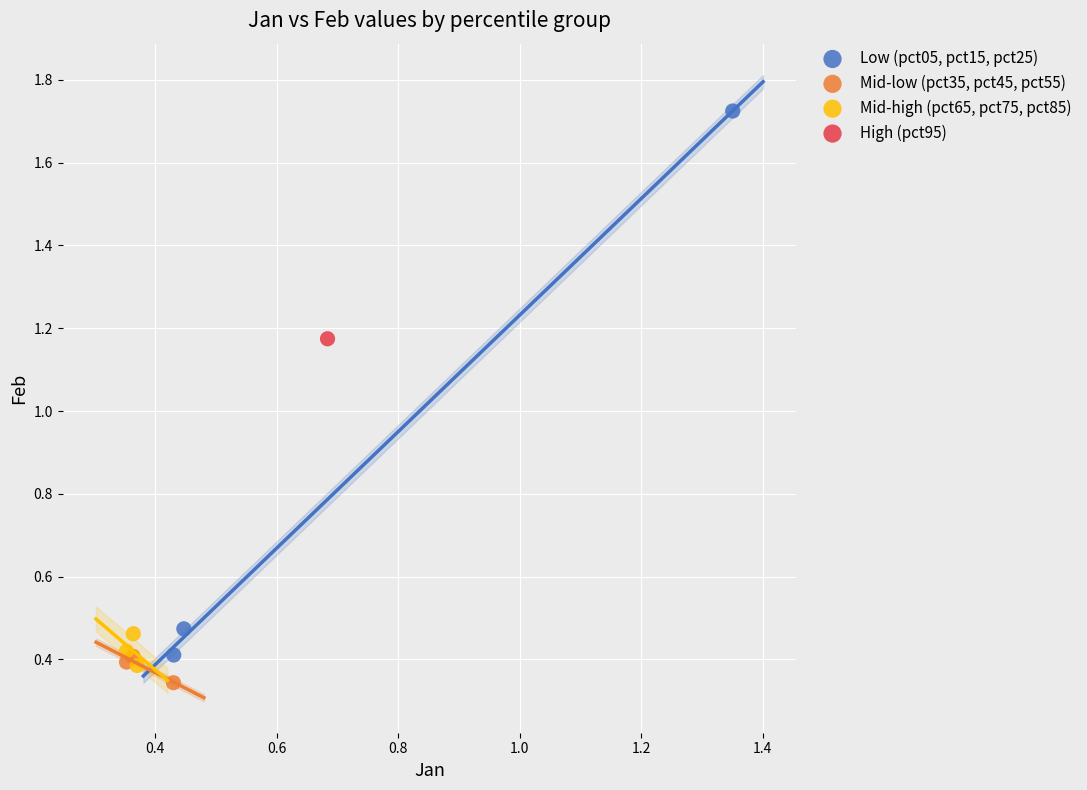

What are all the series names shown in the legend?

Low (pct05, pct15, pct25), Mid-low (pct35, pct45, pct55), Mid-high (pct65, pct75, pct85), High (pct95)